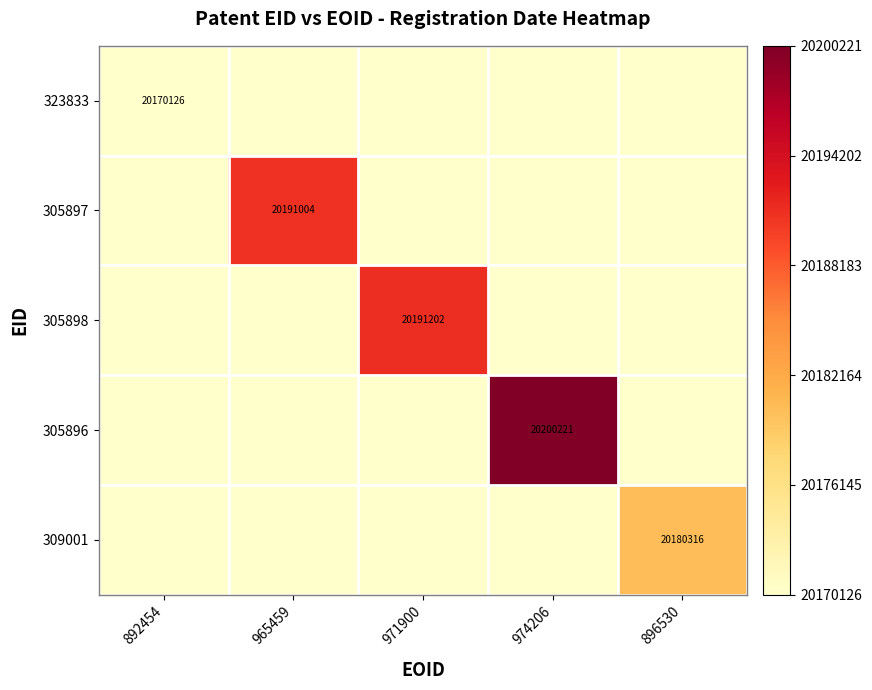

The value of 305897 at 965459 is 5160372. True or false?

False